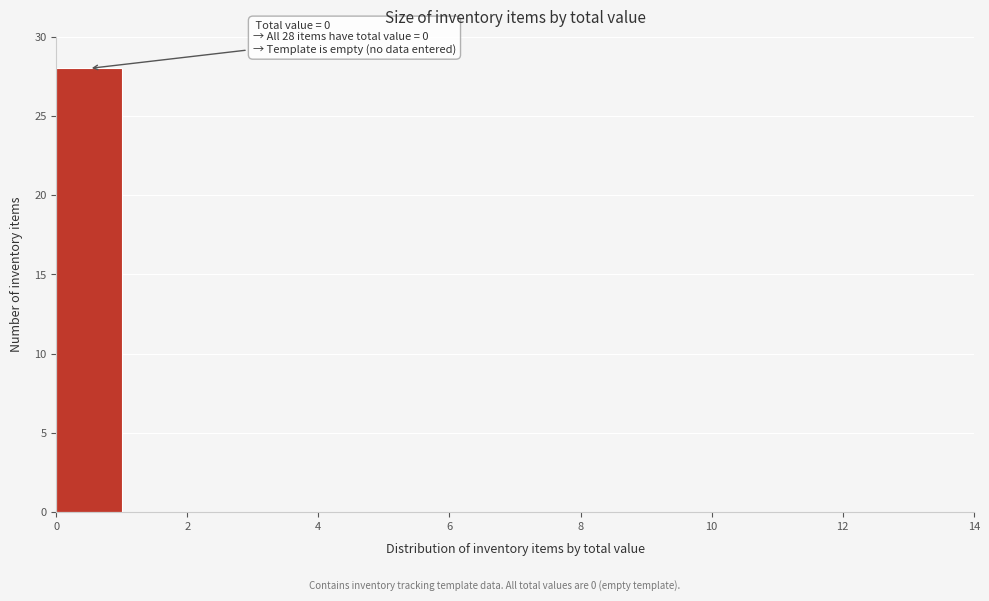

Which range on the x-axis has the tallest bar?

0 to 1